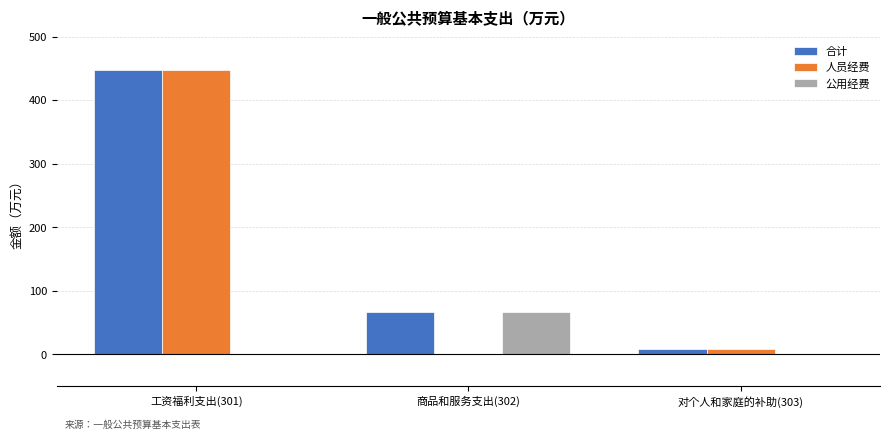

What is the total value across all series at 对个人和家庭的补助(303)?

16.9